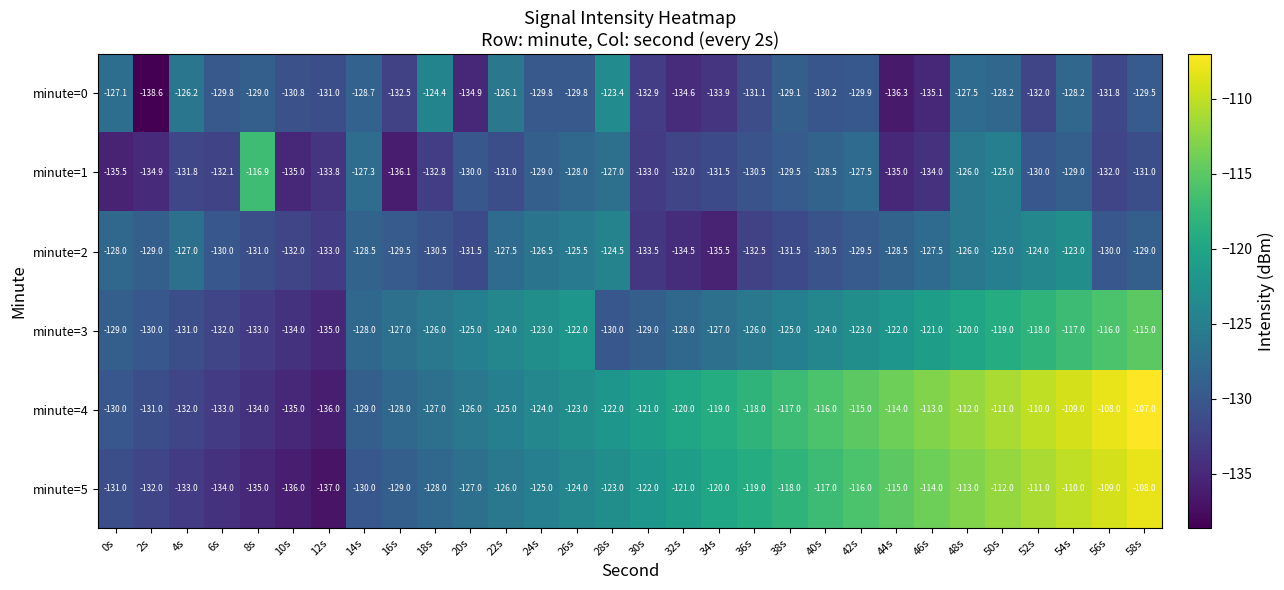

List the series in order of their peak value, highest first.

minute=4, minute=5, minute=3, minute=1, minute=2, minute=0